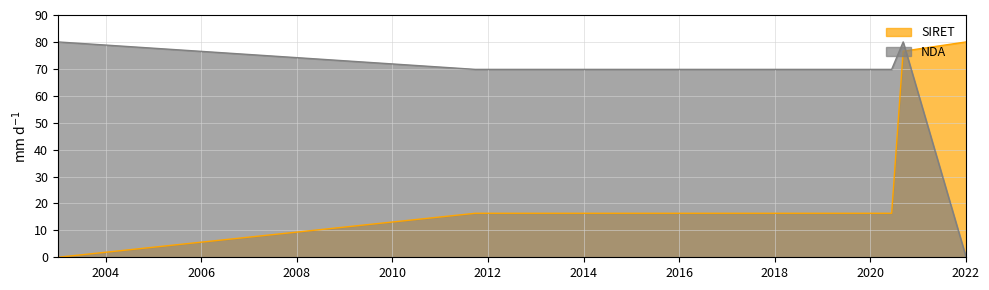

Reading left to right, list all the values displayed in this chart.

SIRET: 0.0	16.3	16.3	76.6	80.0
NDA: 80.0	69.8	69.8	80.0	0.0